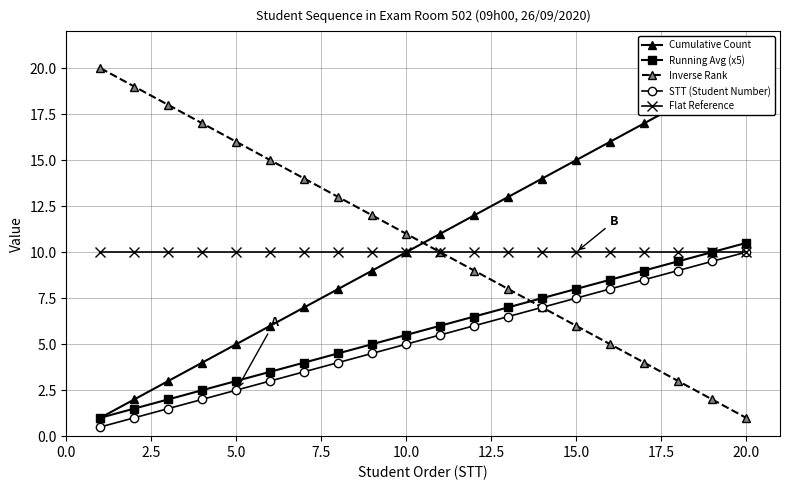

Which series ends up on top after the final intersection of Inverse Rank and Running Avg (x5)?

Running Avg (x5)